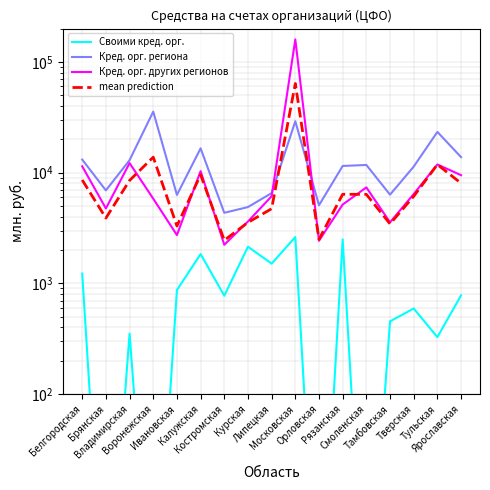

At which category does the chart reach its minimum across all series?

Брянская